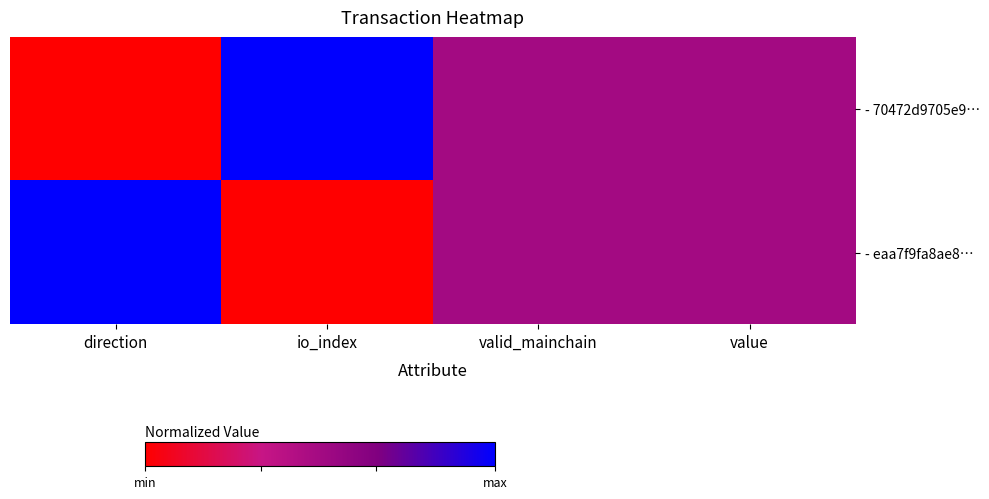

List the series in order of their peak value, lowest first.

- 70472d9705e9…, - eaa7f9fa8ae8…